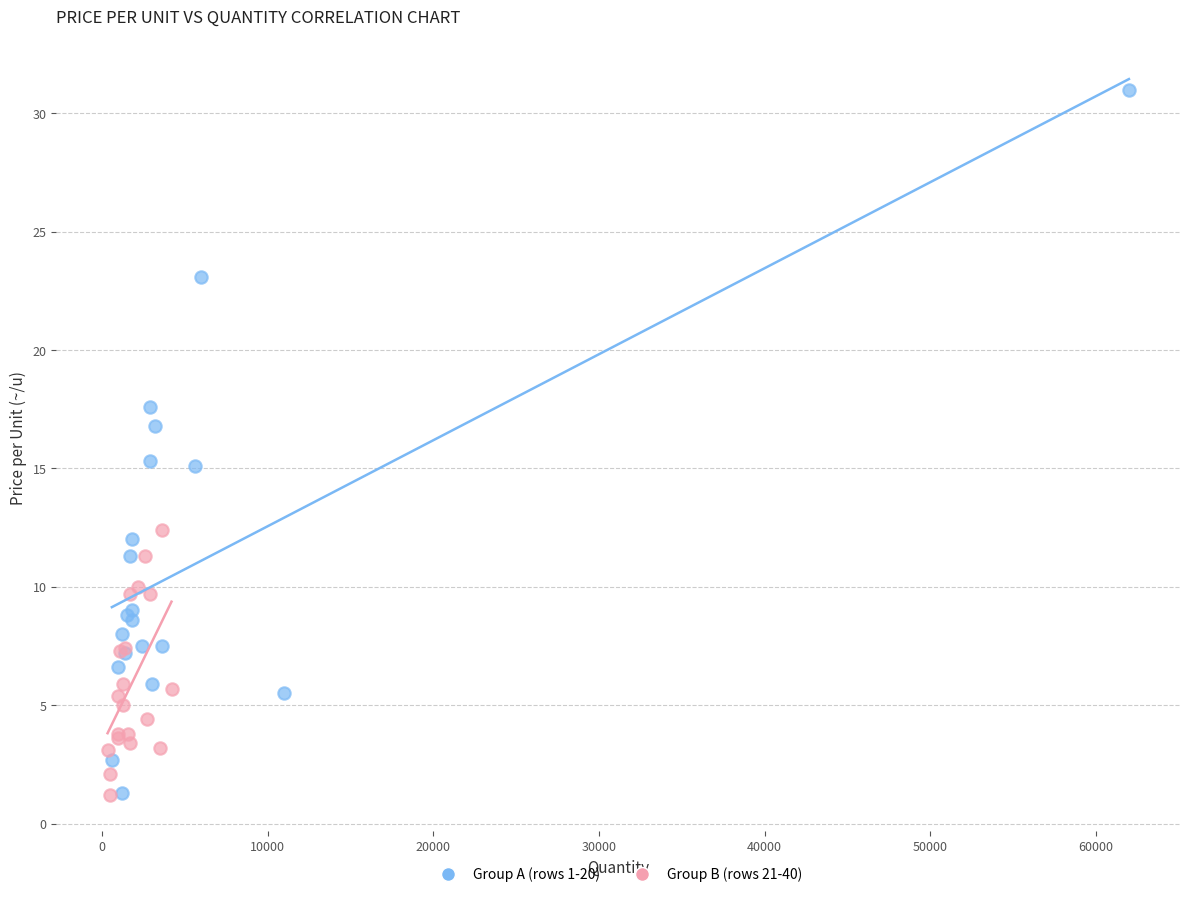

Which series reaches the maximum Y coordinate?

Group A (rows 1-20)